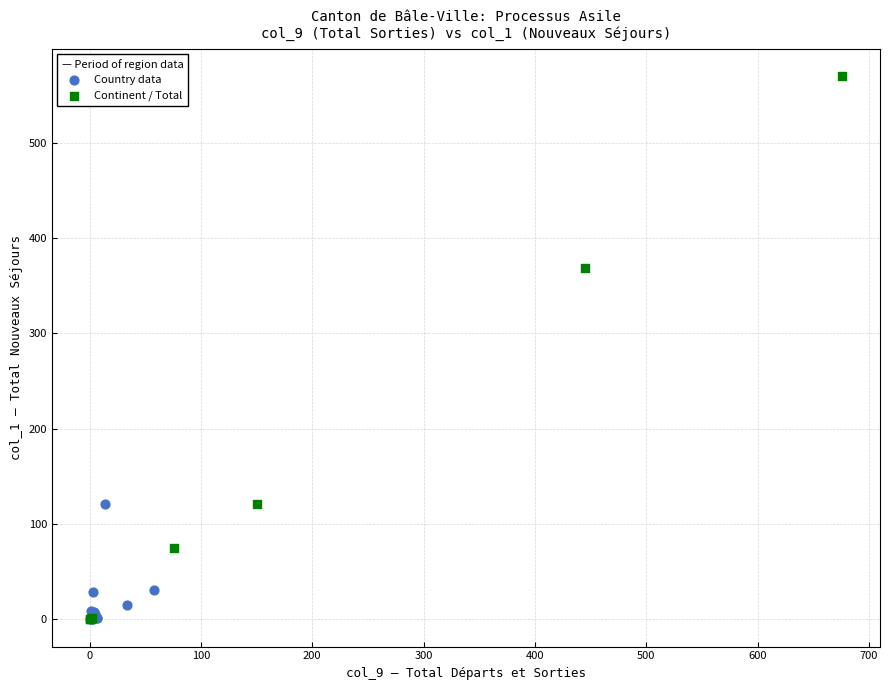

What are all the series names shown in the legend?

Country data, Continent / Total